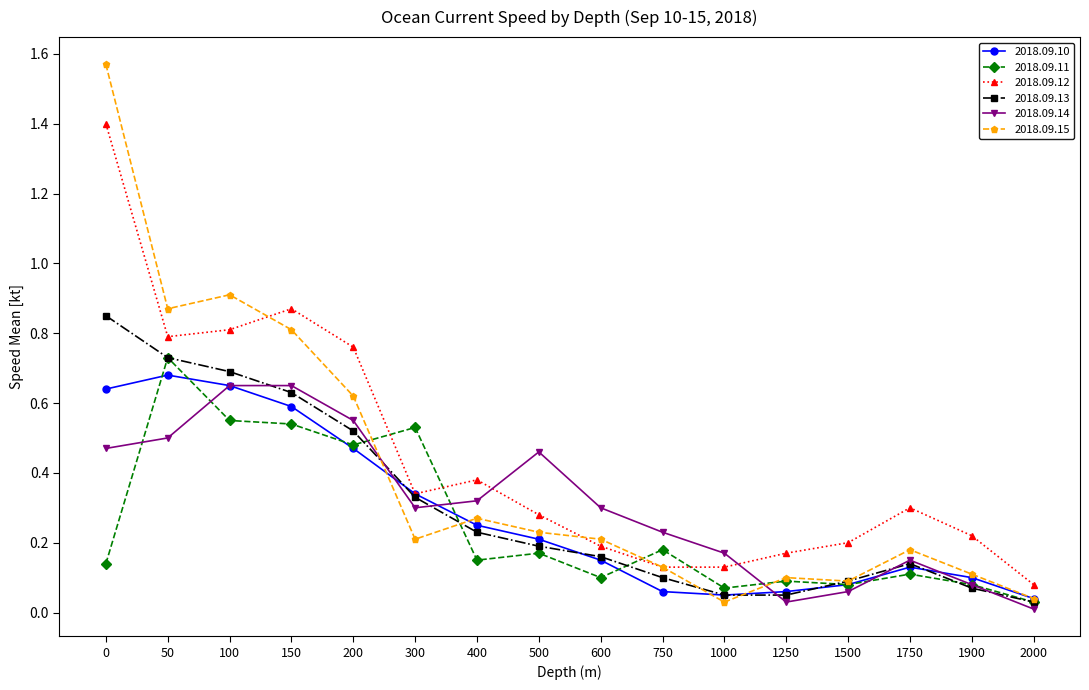

True or false: 2018.09.10 has a value of 0.2 at 500.

True